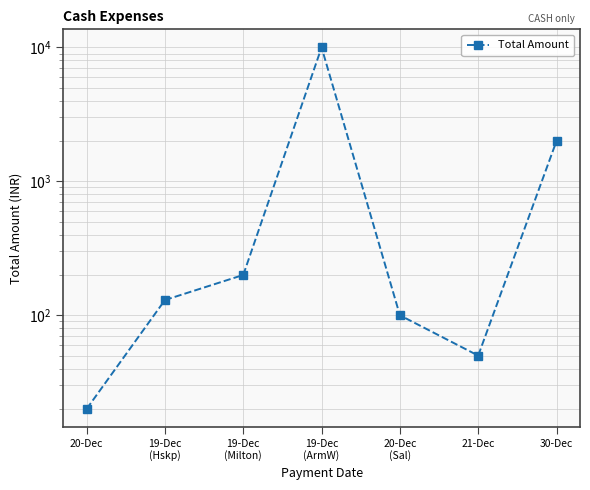

List the labels in order of value, largest first.

19-Dec
(ArmW), 30-Dec, 19-Dec
(Milton), 19-Dec
(Hskp), 20-Dec
(Sal), 21-Dec, 20-Dec